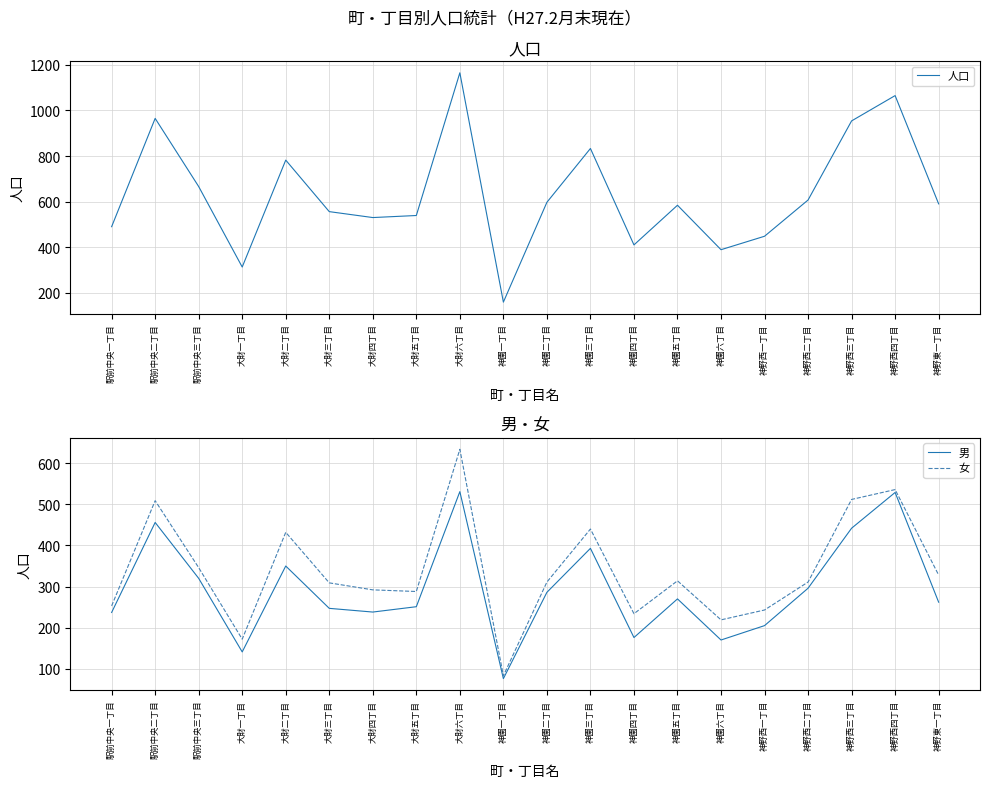

Which has a higher value, 大財二丁目 or 大財五丁目?

大財二丁目